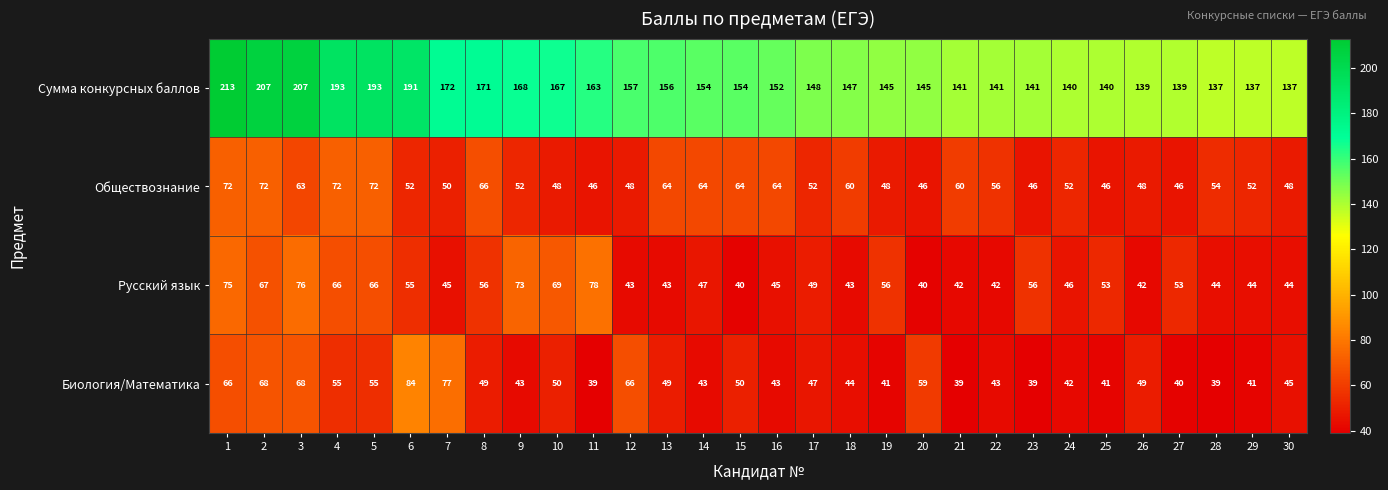

At which label is Сумма конкурсных баллов closest to 175?

7